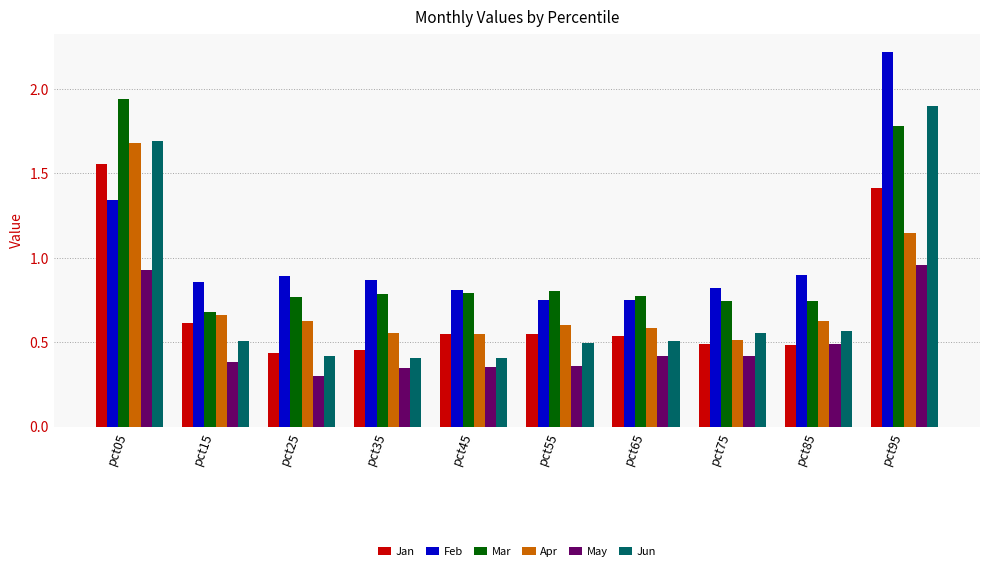

What is the difference between the maximum and minimum values in the Feb series?

1.5